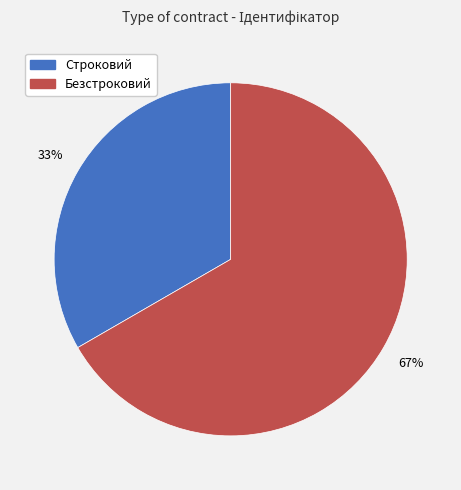

Does Безстроковий account for over 50% of the chart?

Yes